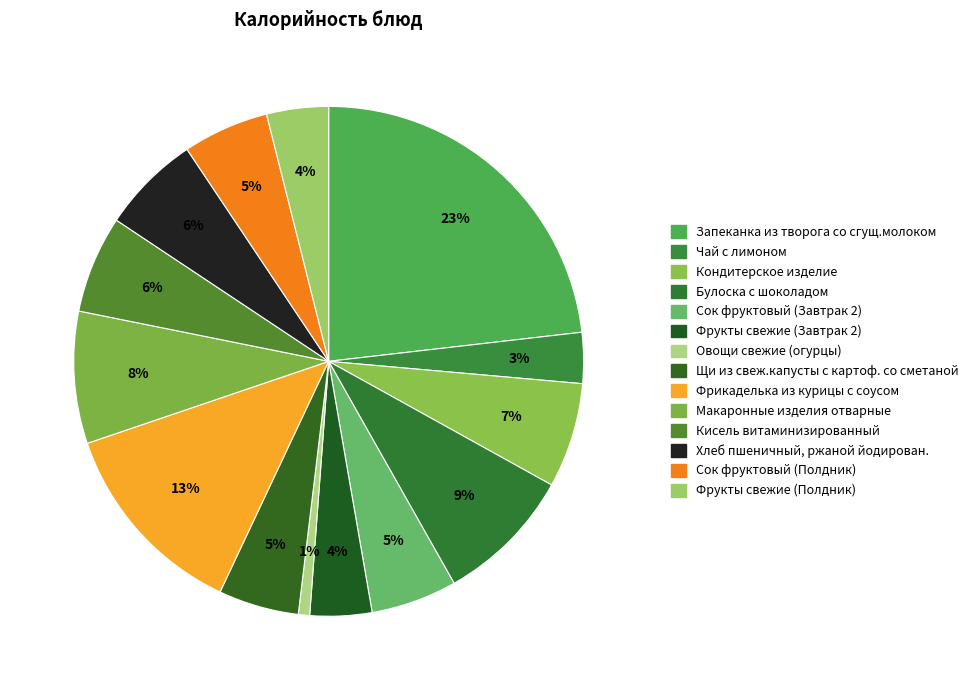

What percentage is the Щи из свеж.капусты с картоф. со сметаной slice, to the nearest percent?

5%